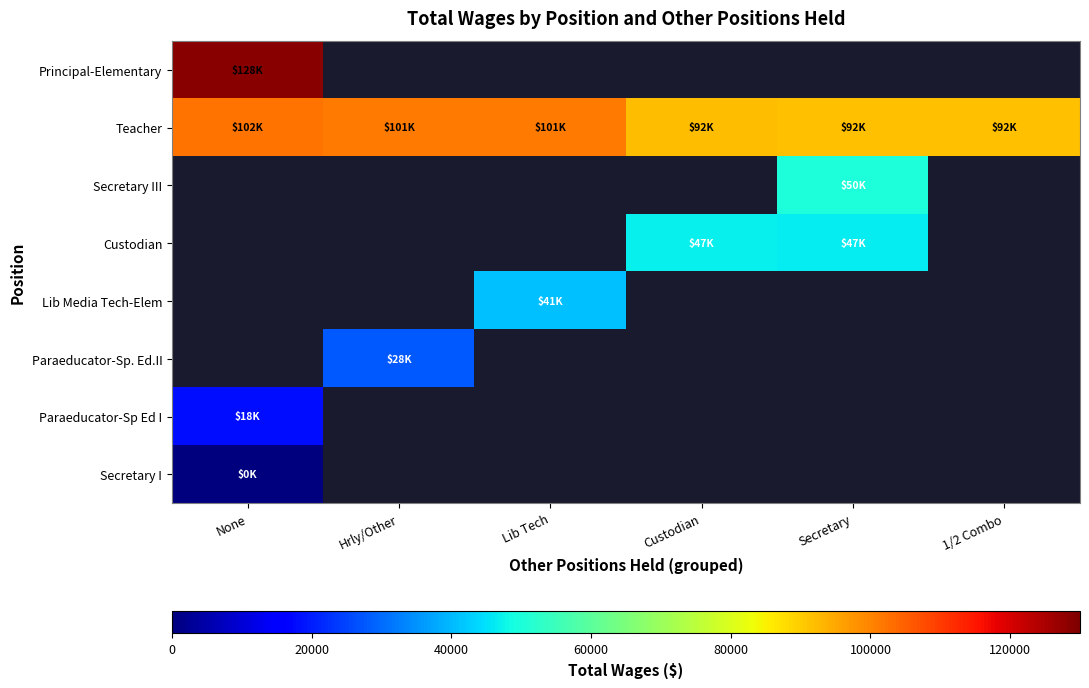

Reading left to right, what are all the values shown in this chart?

Principal-Elementary: None=128486	Hrly/Other=0	Lib Tech=0	Custodian=0	Secretary=0	1/2 Combo=0
Teacher: None=102144	Hrly/Other=101374	Lib Tech=101109	Custodian=92064	Secretary=91688	1/2 Combo=91582
Secretary III: None=0	Hrly/Other=0	Lib Tech=0	Custodian=0	Secretary=50188	1/2 Combo=0
Custodian: None=0	Hrly/Other=0	Lib Tech=0	Custodian=46887	Secretary=46679	1/2 Combo=0
Lib Media Tech-Elem: None=0	Hrly/Other=0	Lib Tech=40952	Custodian=0	Secretary=0	1/2 Combo=0
Paraeducator-Sp. Ed.II: None=0	Hrly/Other=27641	Lib Tech=0	Custodian=0	Secretary=0	1/2 Combo=0
Paraeducator-Sp Ed I: None=17958	Hrly/Other=0	Lib Tech=0	Custodian=0	Secretary=0	1/2 Combo=0
Secretary I: None=128	Hrly/Other=0	Lib Tech=0	Custodian=0	Secretary=0	1/2 Combo=0